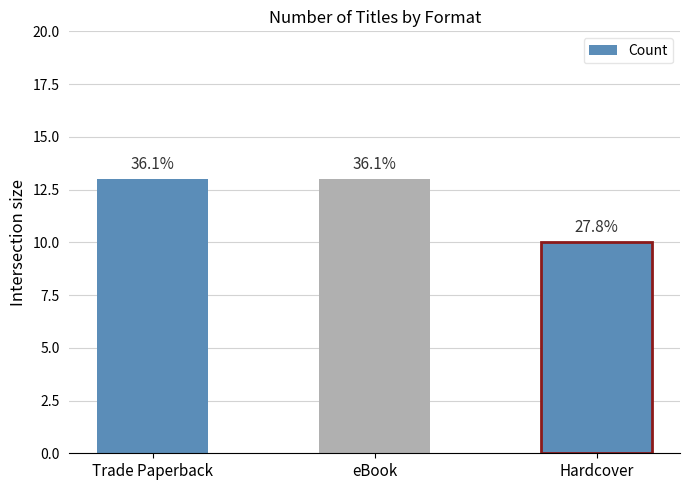

Reading left to right, transcribe all the data shown in this chart.

Trade Paperback=13	eBook=13	Hardcover=10